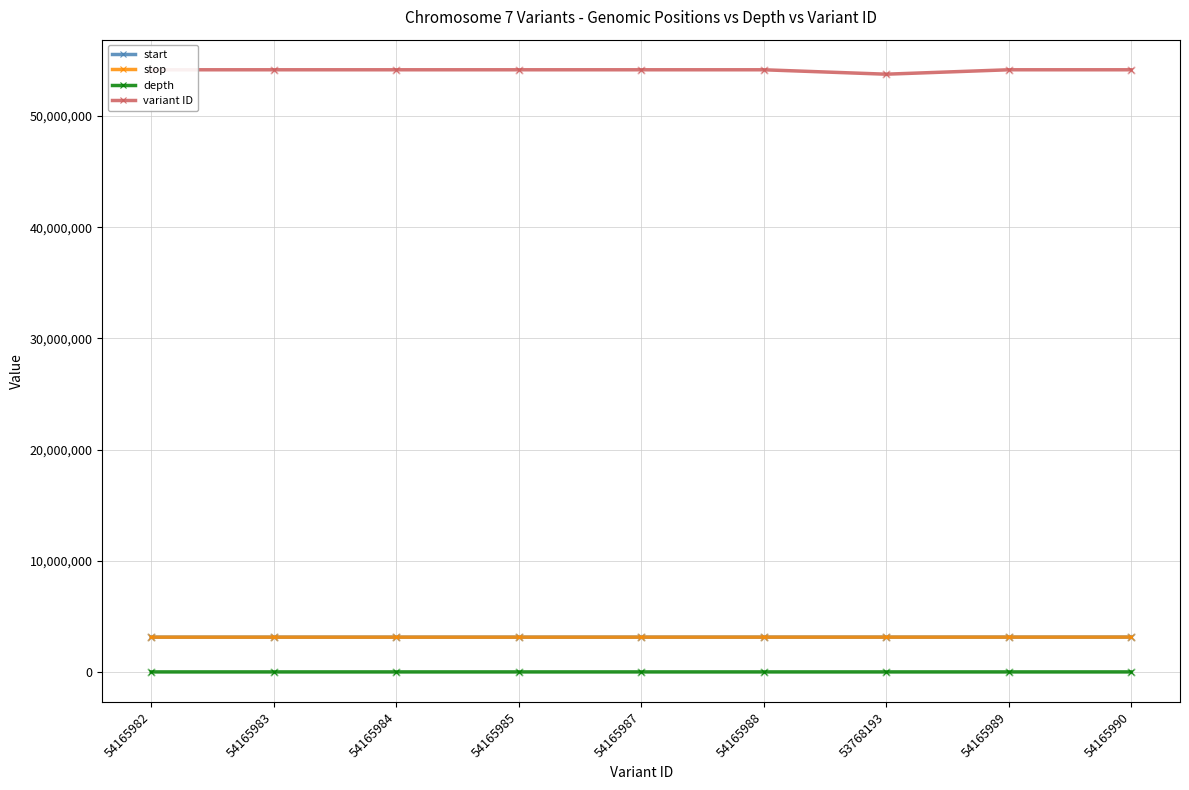

Which series has the largest total across all categories?

variant ID